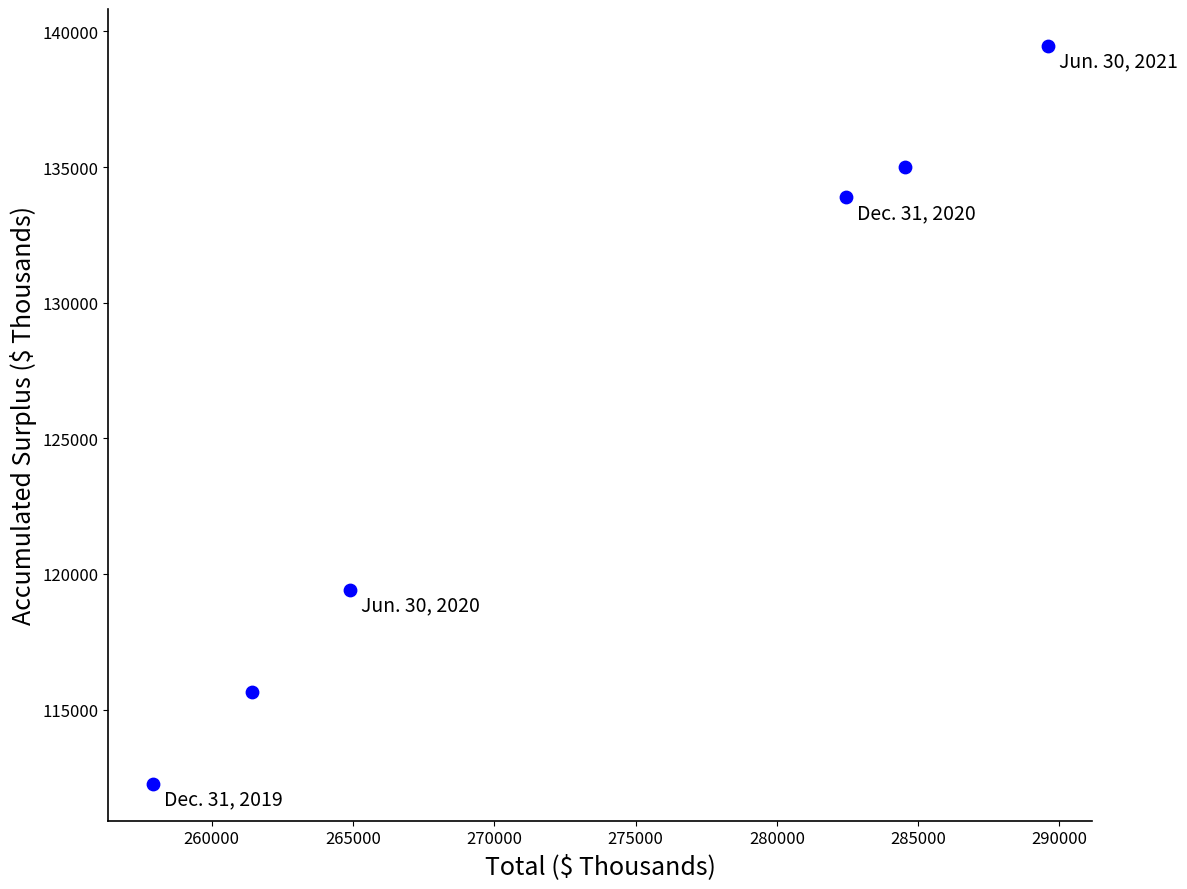

What Y value in the scatter plot is closest to 125863?

119412